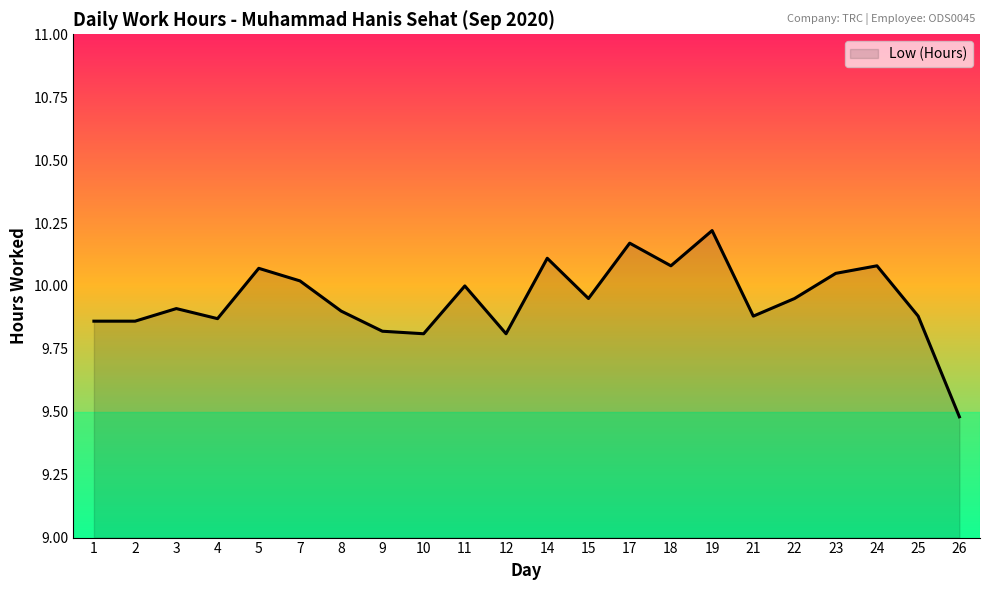

Is it true that the value at 3 is 9.9?

True